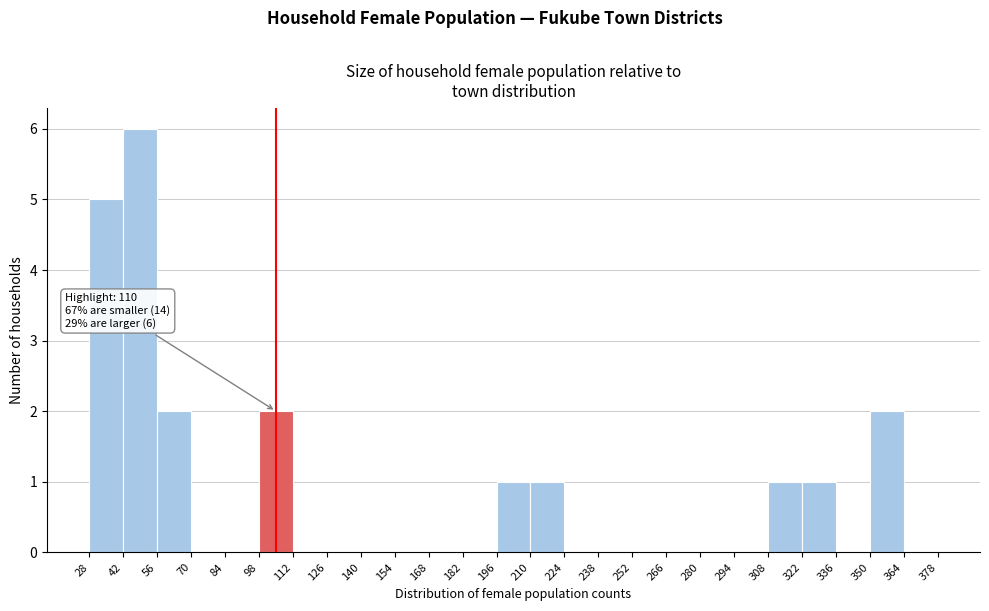

Which range on the x-axis has the tallest bar?

42 to 56